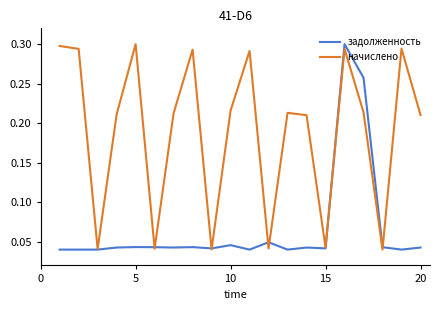

What are all the series names shown in the legend?

задолженность, начислено